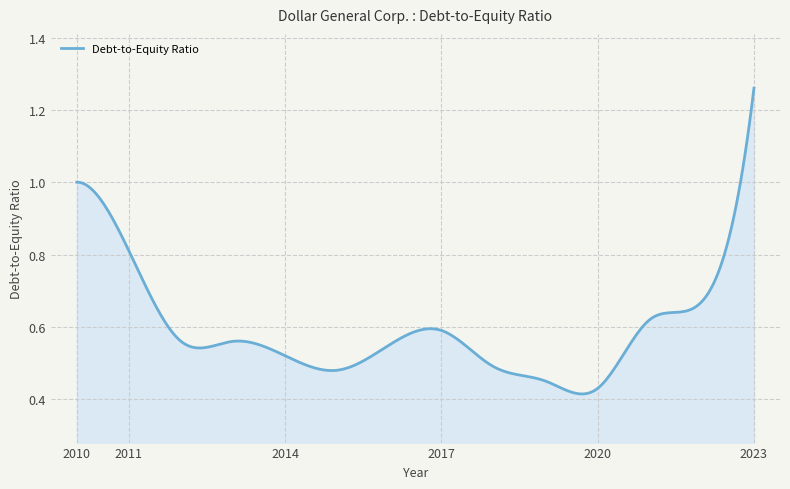

Which category has the lowest value across all series?

2020-01-31